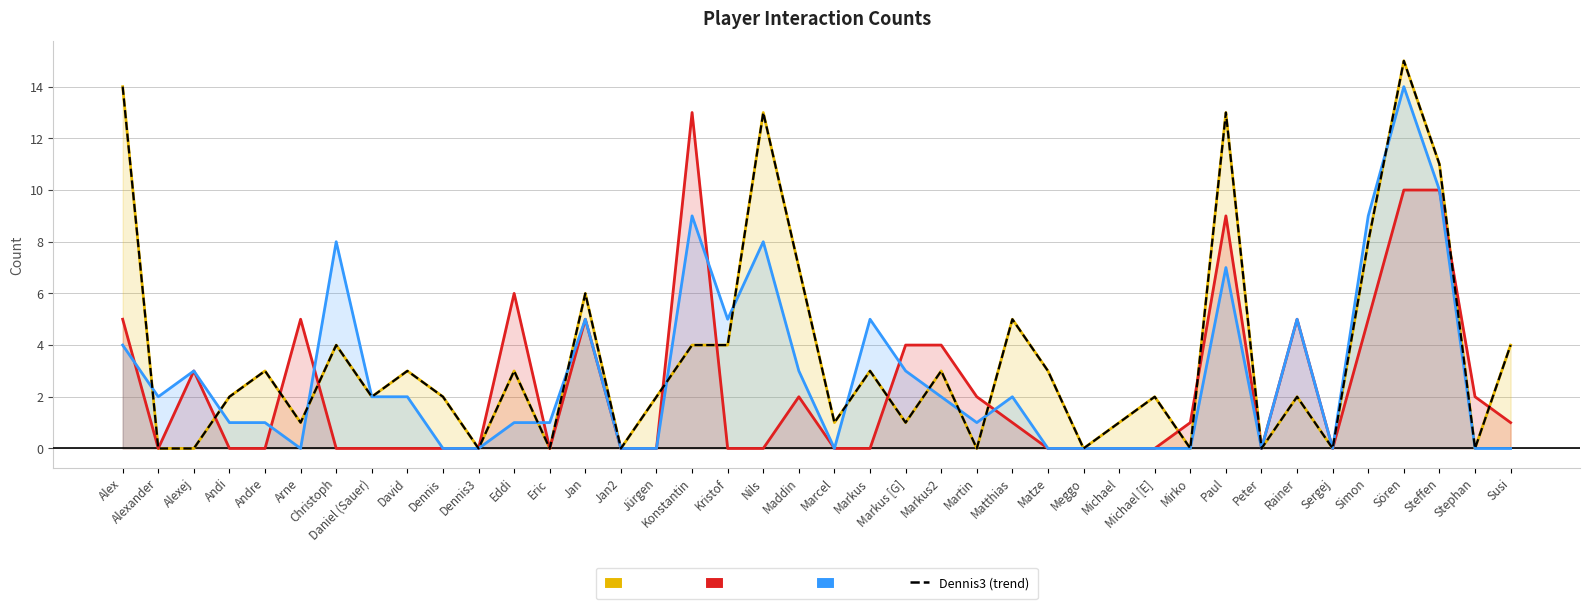

Rank the series by their maximum value, from lowest to highest.

Christoph, Dennis, Dennis3, Dennis3 (dashed)